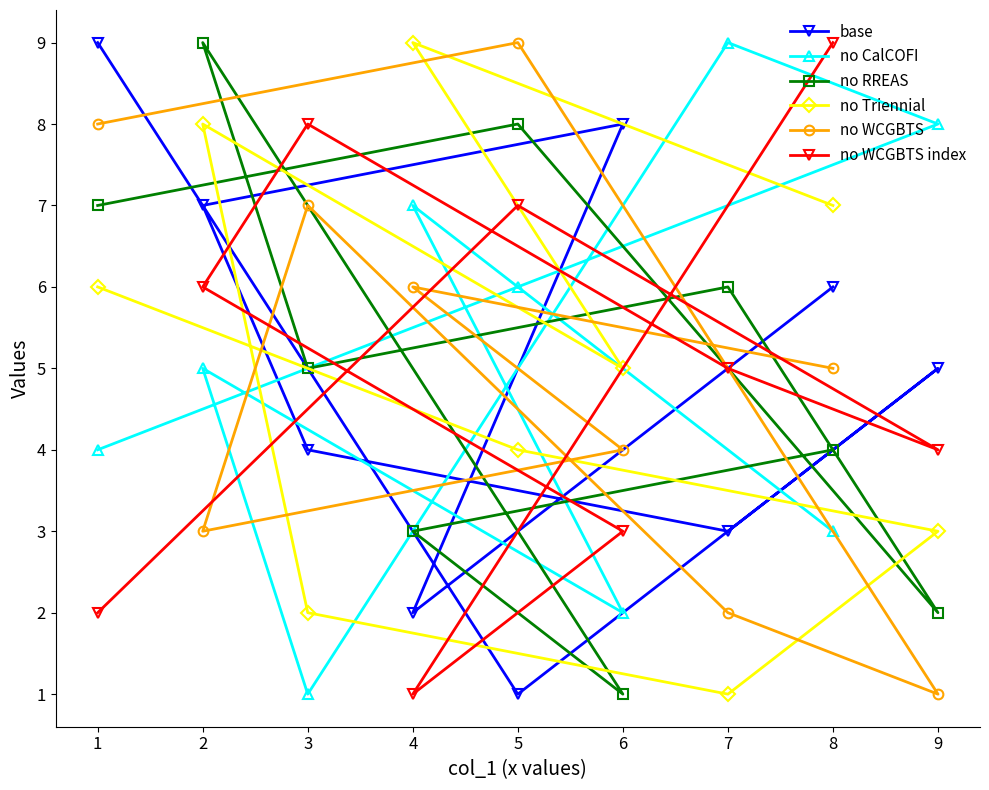

True or false: no Triennial has more than 0 points higher than both neighbors.

True